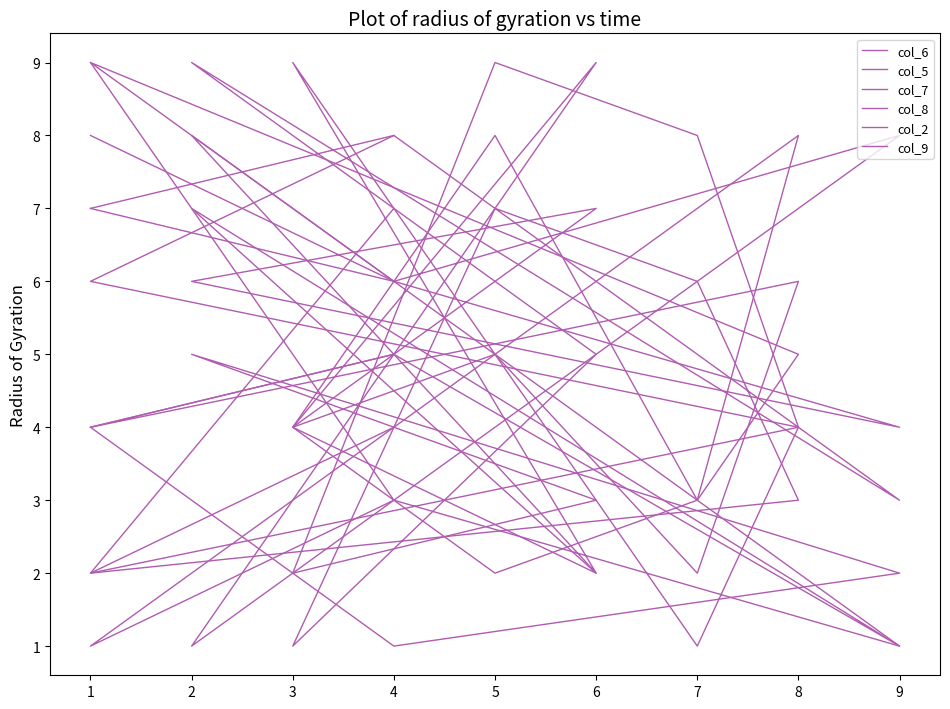

Reading left to right, transcribe all the data shown in this chart.

col_6: 9	3	1	8	2	9	5	1	4	2	7
col_5: 4	5	1	7	2	4	8	3	5	9	6
col_7: 8	6	4	6	7	4	2	3	8	1	3
col_8: 4	1	2	5	3	2	9	8	4	6	8
col_2: 7	8	3	9	5	1	7	6	3	2	4
col_9: 7	6	8	1	9	4	5	2	6	4	5